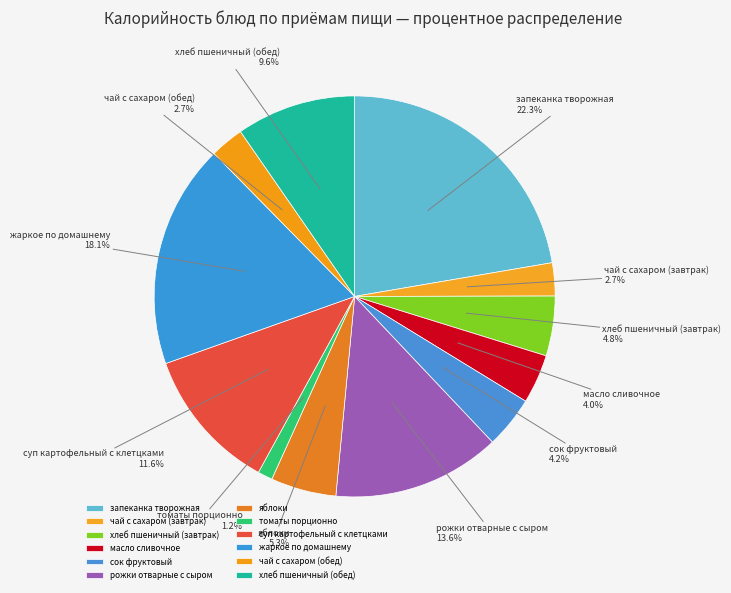

Is it true that сок фруктовый is 12% of the pie?

False